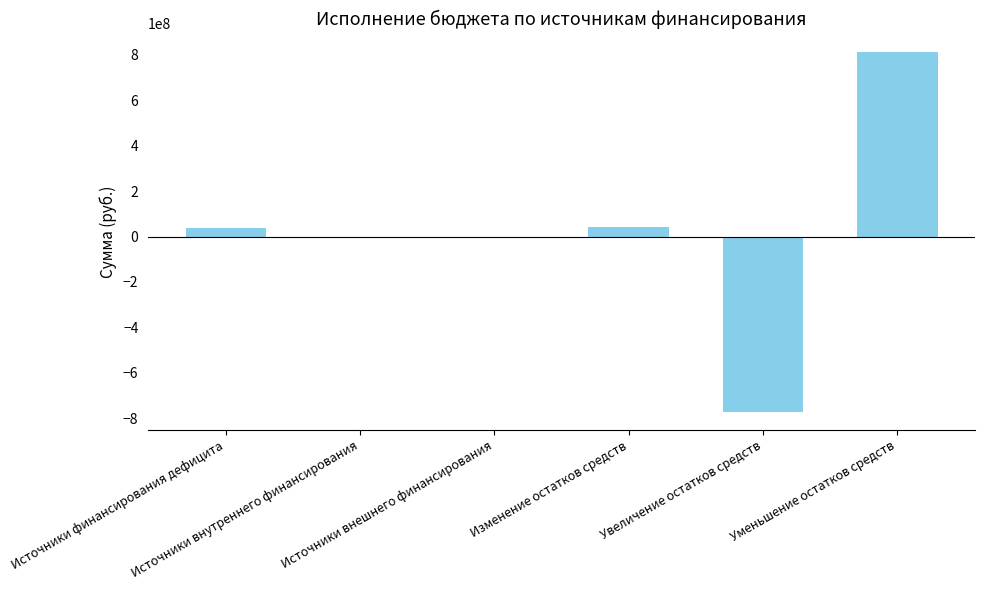

What is the sum of all values?

115816297.3